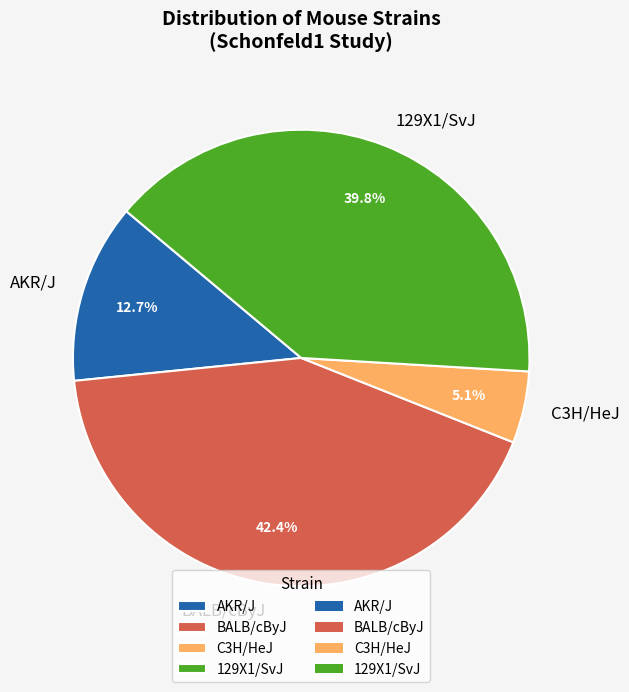

Is the sum of AKR/J and 129X1/SvJ greater than half?

Yes